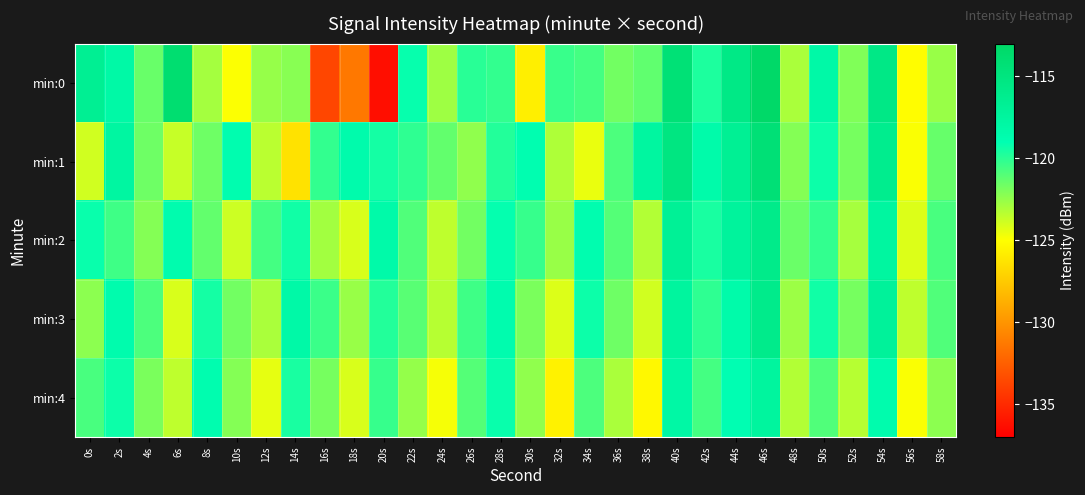

Reading right to left, extract all data points from this chart.

min:0: 58s=-122.6	56s=-125.1	54s=-115.5	52s=-122.0	50s=-118.1	48s=-123.0	46s=-113.2	44s=-115.6	42s=-119.7	40s=-114.3	38s=-121.3	36s=-121.7	34s=-120.6	32s=-120.3	30s=-125.7	28s=-120.2	26s=-120.0	24s=-122.7	22s=-119.2	20s=-136.3	18s=-131.3	16s=-133.7	14s=-122.2	12s=-122.5	10s=-124.9	8s=-122.9	6s=-113.8	4s=-121.5	2s=-118.1	0s=-116.6
min:1: 58s=-121.4	56s=-124.9	54s=-116.2	52s=-121.8	50s=-119.3	48s=-122.1	46s=-114.3	44s=-116.7	42s=-118.4	40s=-115.2	38s=-117.6	36s=-120.8	34s=-124.5	32s=-123.1	30s=-118.9	28s=-119.8	26s=-122.4	24s=-121.3	22s=-120.1	20s=-119.5	18s=-118.5	16s=-120.2	14s=-126.3	12s=-123.4	10s=-118.8	8s=-121.6	6s=-123.6	4s=-121.6	2s=-117.7	0s=-123.9
min:2: 58s=-120.7	56s=-124.2	54s=-117.6	52s=-122.9	50s=-120.2	48s=-121.5	46s=-115.9	44s=-117.3	42s=-119.6	40s=-116.8	38s=-123.2	36s=-121.0	34s=-118.8	32s=-122.6	30s=-120.3	28s=-119.1	26s=-121.7	24s=-123.5	22s=-120.9	20s=-118.3	18s=-124.1	16s=-122.8	14s=-119.4	12s=-120.6	10s=-123.8	8s=-121.3	6s=-118.7	4s=-122.1	2s=-120.5	0s=-119.2
min:3: 58s=-120.9	56s=-123.5	54s=-117.1	52s=-121.8	50s=-119.4	48s=-122.7	46s=-116.0	44s=-118.4	42s=-120.1	40s=-117.5	38s=-123.9	36s=-121.6	34s=-119.3	32s=-124.2	30s=-121.9	28s=-118.7	26s=-120.5	24s=-123.3	22s=-121.1	20s=-119.8	18s=-122.6	16s=-120.4	14s=-118.2	12s=-123.0	10s=-121.7	8s=-119.5	6s=-124.1	4s=-120.8	2s=-118.6	0s=-122.3
min:4: 58s=-122.3	56s=-124.9	54s=-118.6	52s=-123.3	50s=-120.9	48s=-123.2	46s=-117.5	44s=-119.0	42s=-120.6	40s=-118.0	38s=-125.3	36s=-123.0	34s=-120.8	32s=-125.6	30s=-122.4	28s=-119.2	26s=-121.0	24s=-124.8	22s=-122.5	20s=-120.3	18s=-124.1	16s=-121.8	14s=-119.6	12s=-124.4	10s=-122.1	8s=-118.8	6s=-123.5	4s=-121.9	2s=-119.3	0s=-120.7